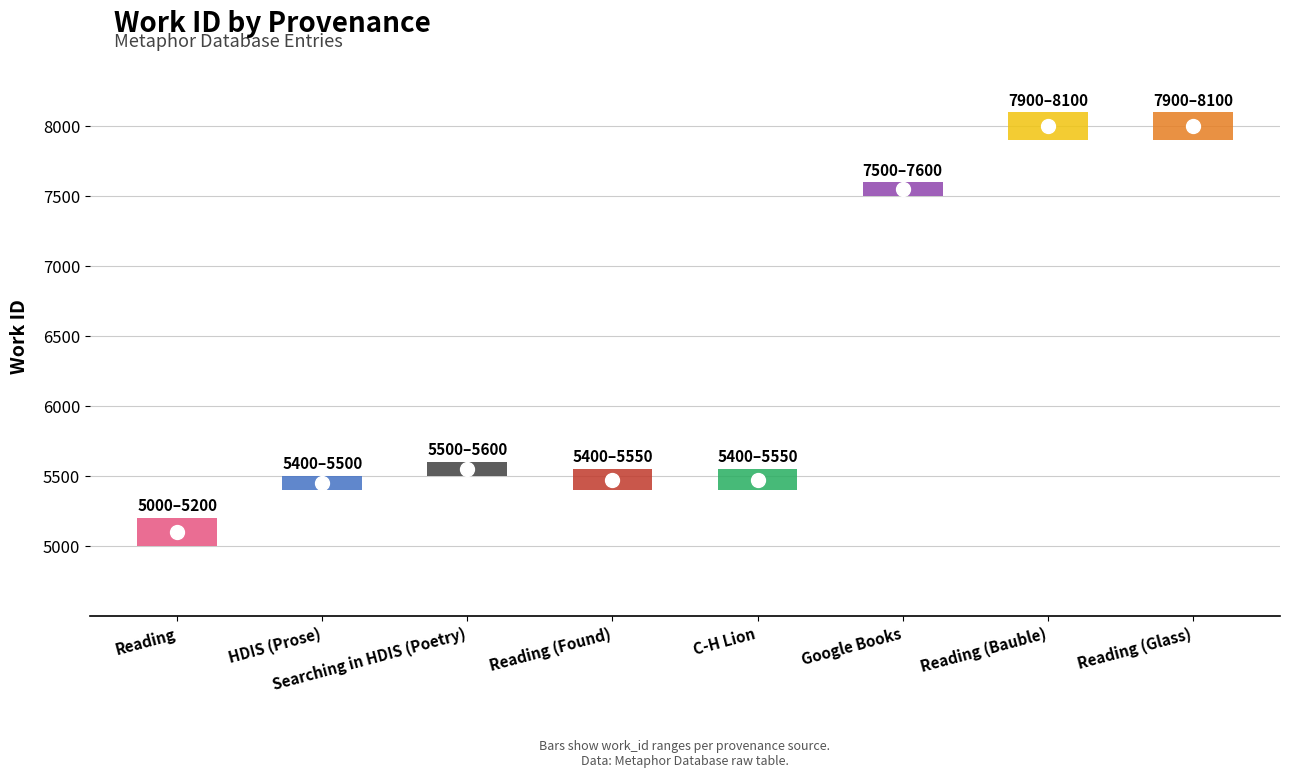

How many lines are shown in the chart?

1